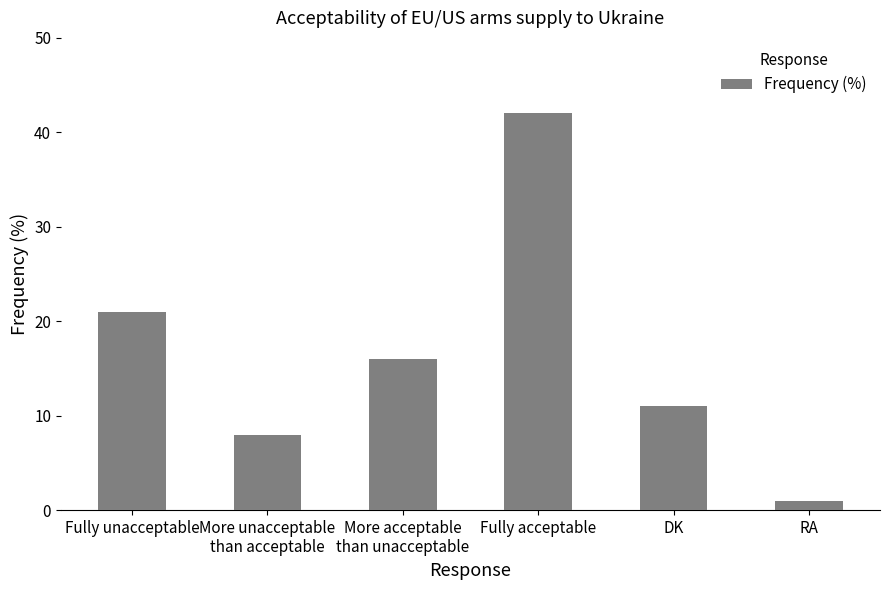

How many bars are there in total?

6